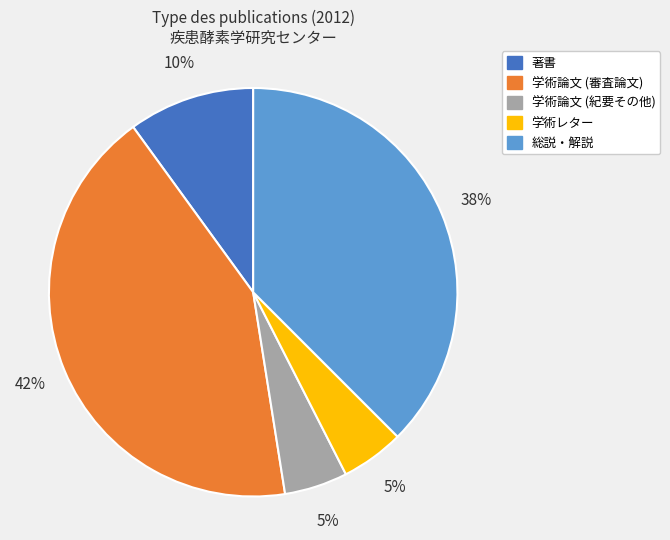

Do 学術論文 (紀要その他) and 学術レター together represent more than half of the pie?

No